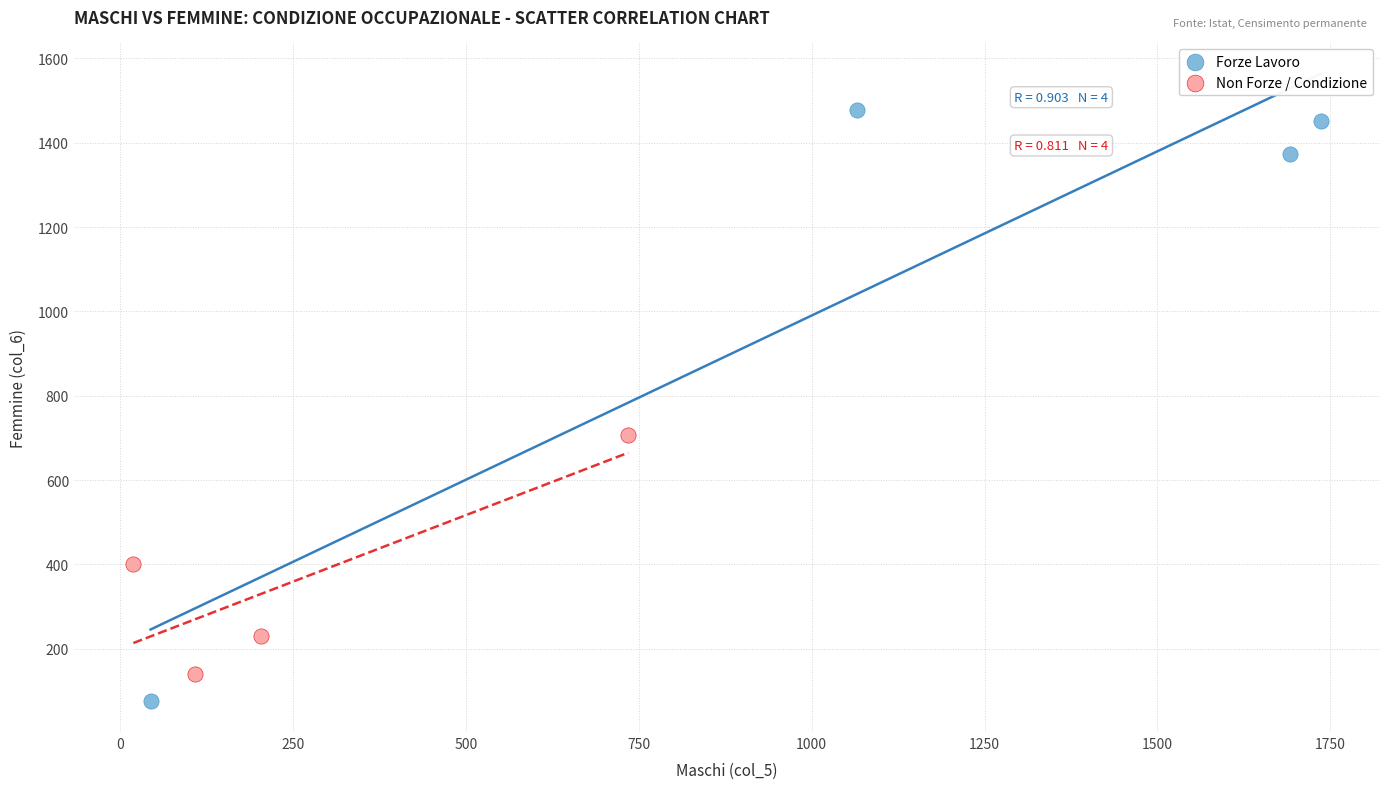

Which series has the largest Y range (max minus min)?

Forze Lavoro